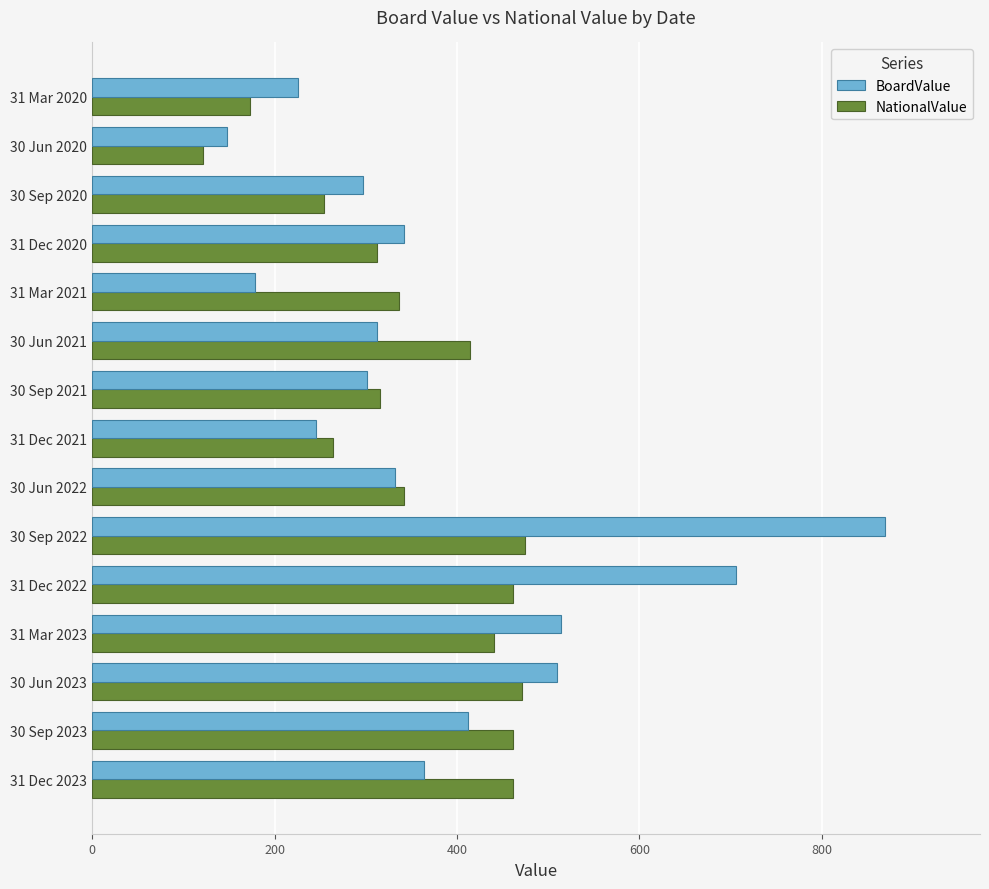

True or false: BoardValue has a value of 193.7 at 31 Dec 2020.

False